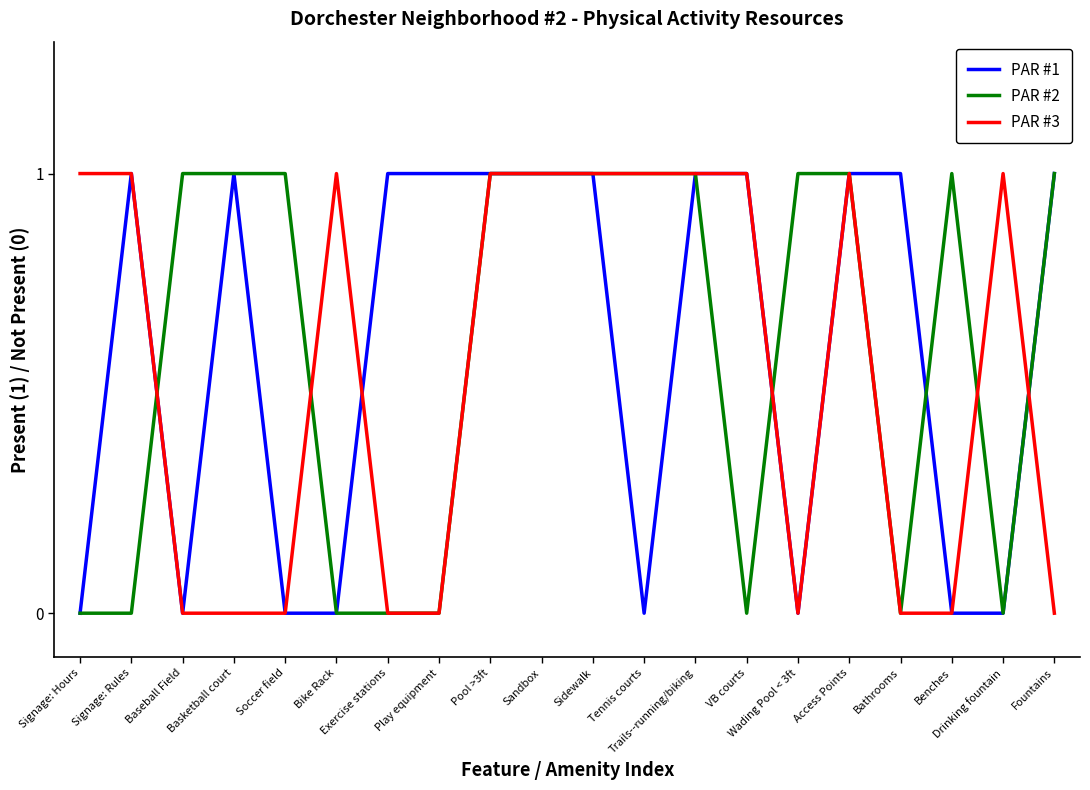

Does the chart have visible grid lines?

No